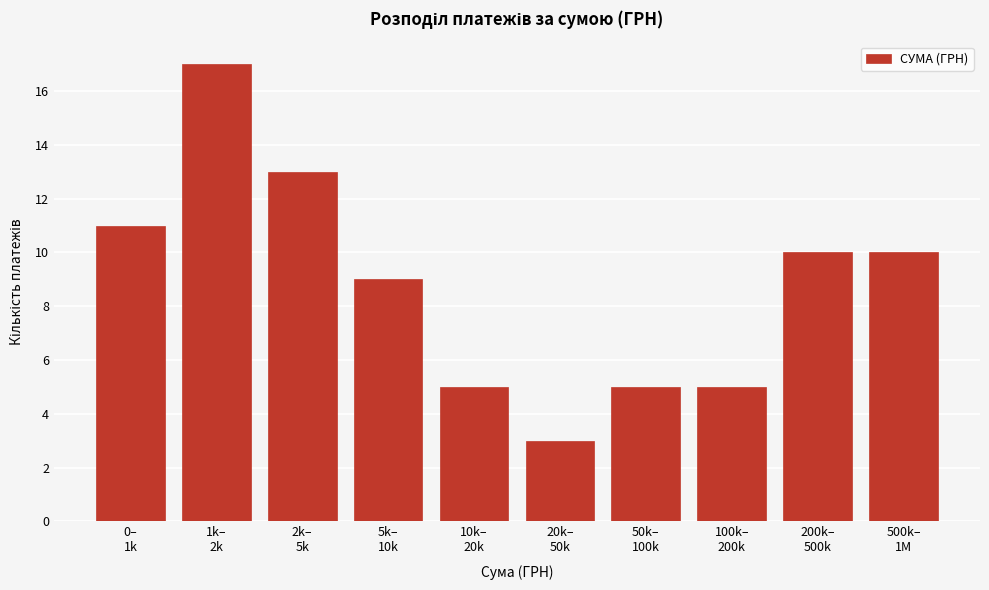

Reading left to right, transcribe all the data shown in this chart.

11	17	13	9	5	3	5	5	10	10